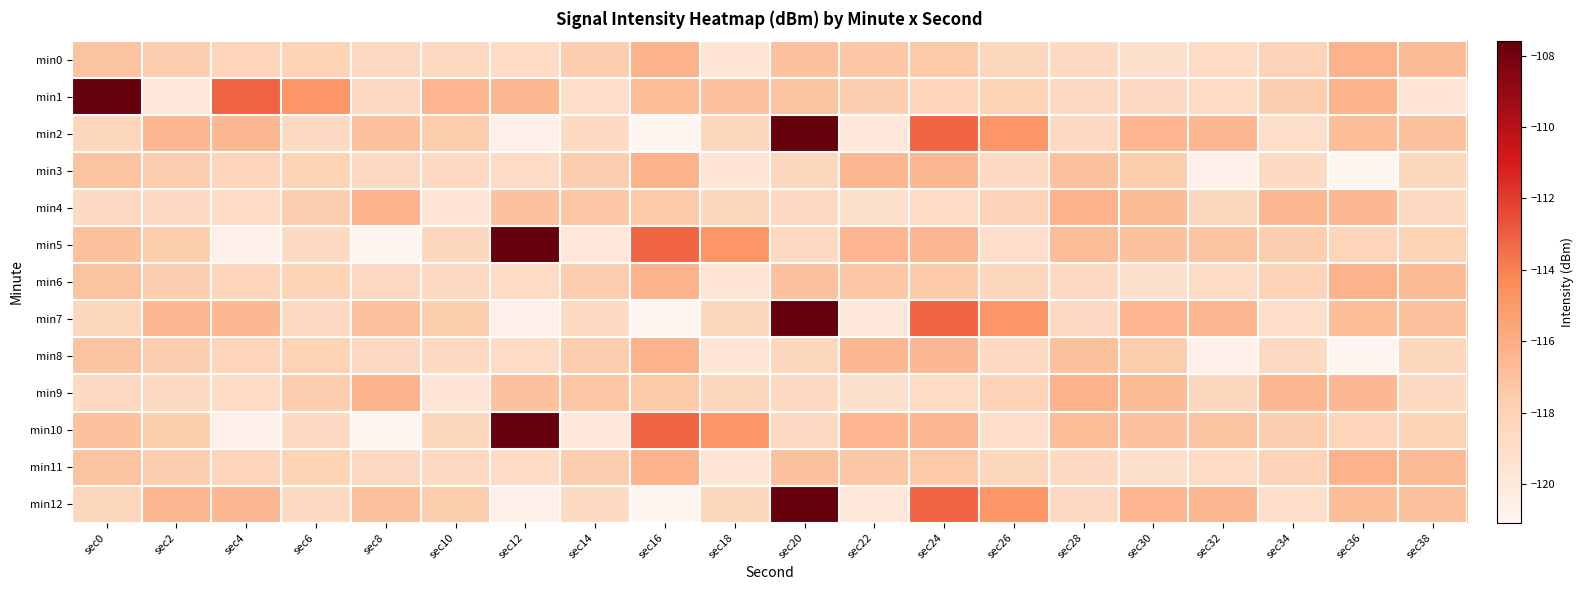

How many categories are shown in the chart?

20